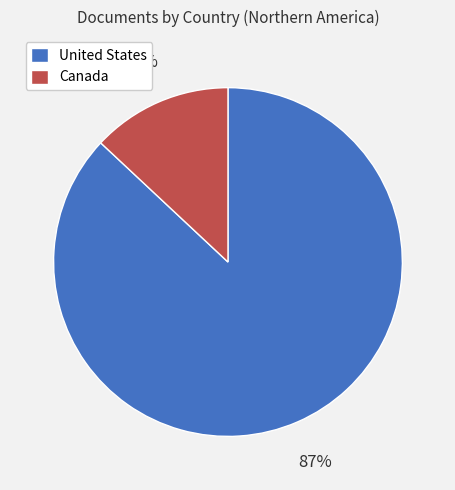

To the nearest percent, what is the combined percentage of United States and Canada?

100%